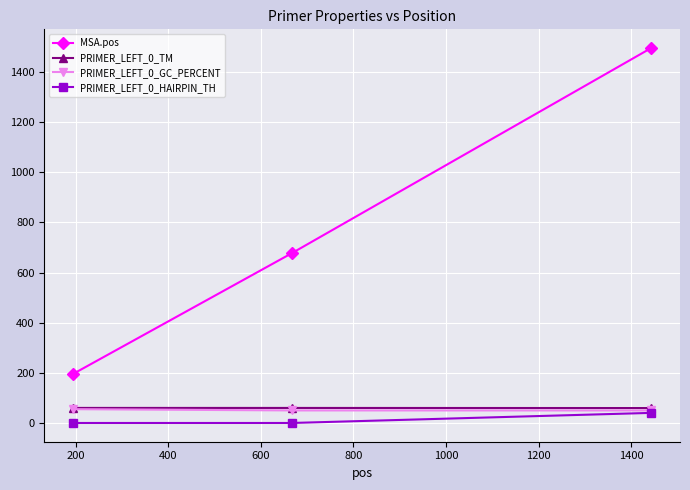

How many data points in PRIMER_LEFT_0_GC_PERCENT are above 50?

1